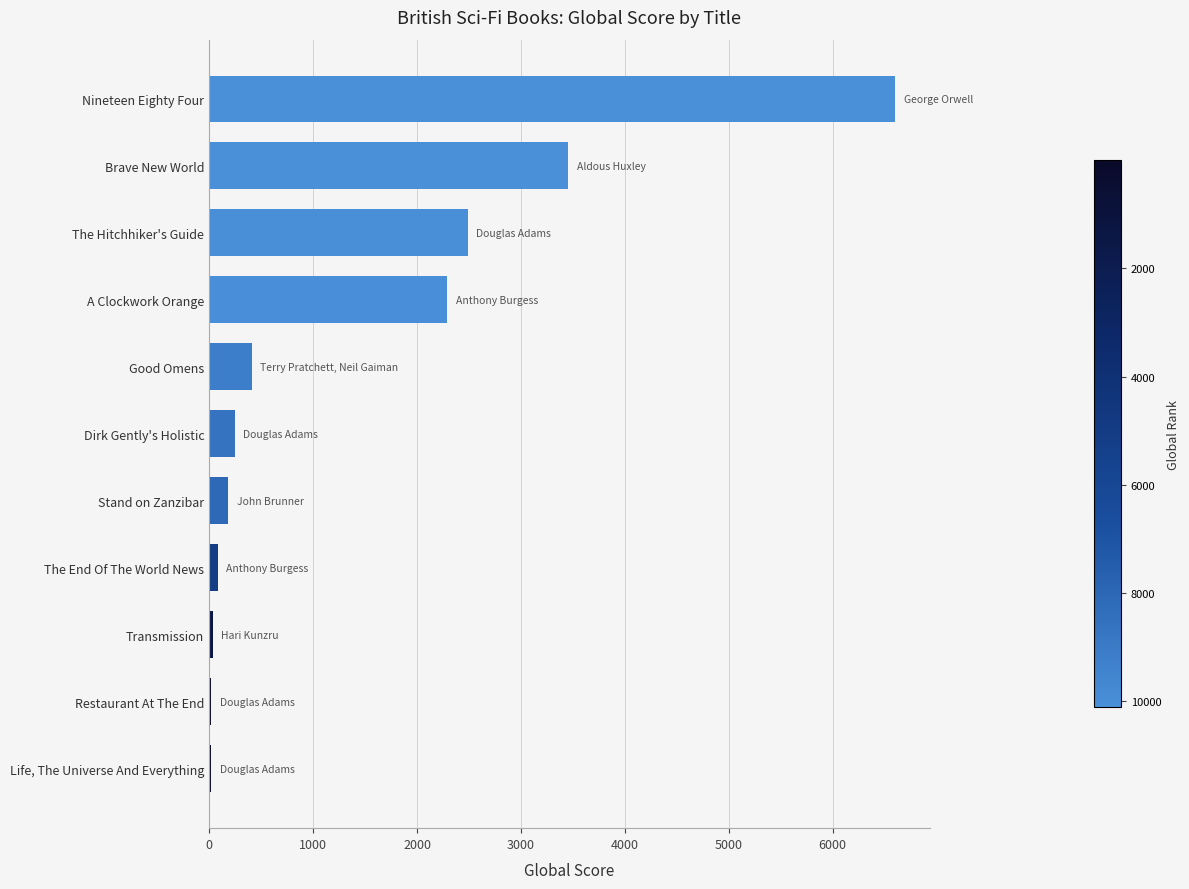

How many data points does each series have?

11